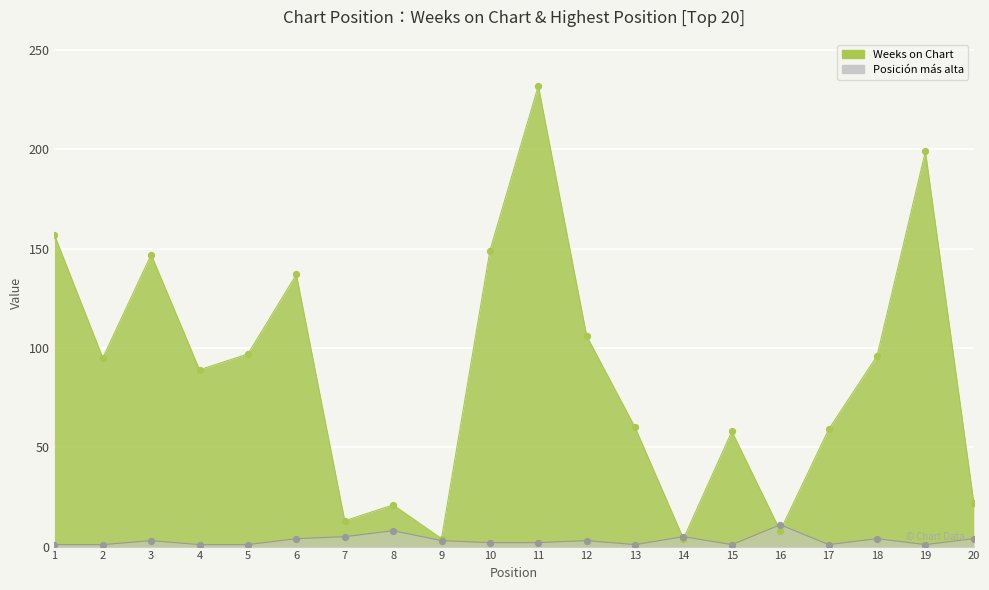

Which series has the largest Y range (max minus min)?

Weeks on Chart